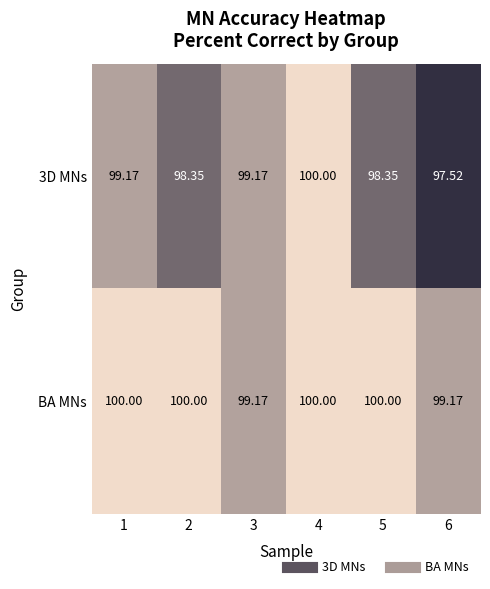

Which series has the largest total across all categories?

BA MNs